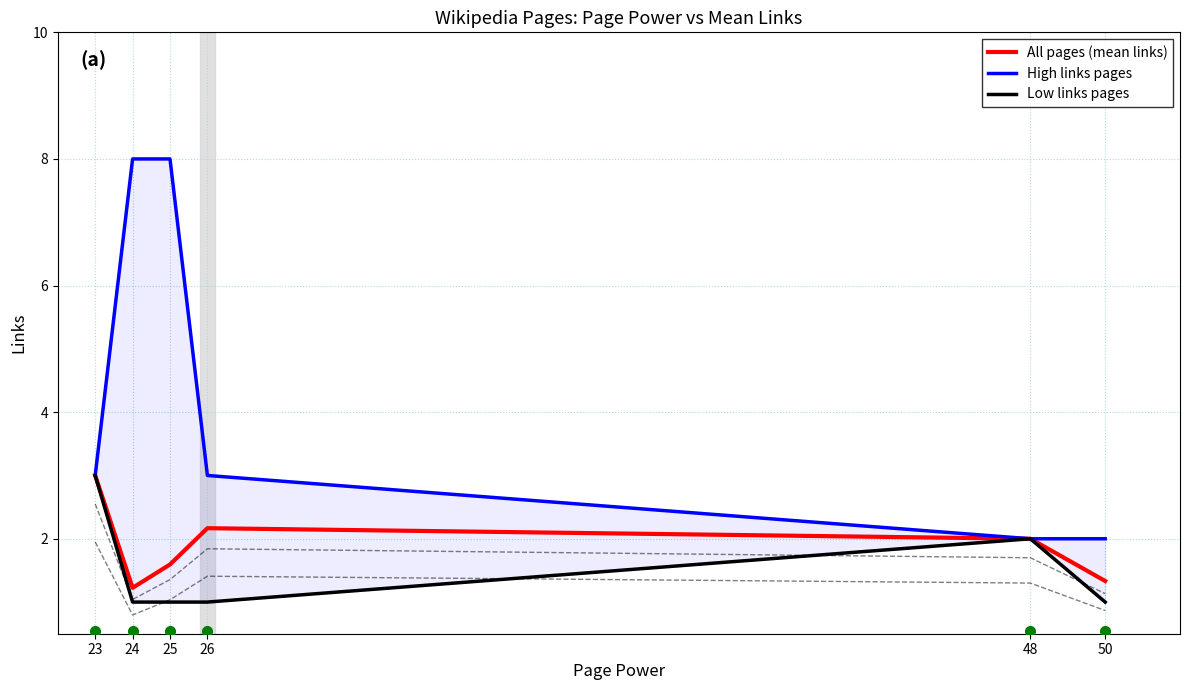

What is the highest value of the High links pages series?

8.0